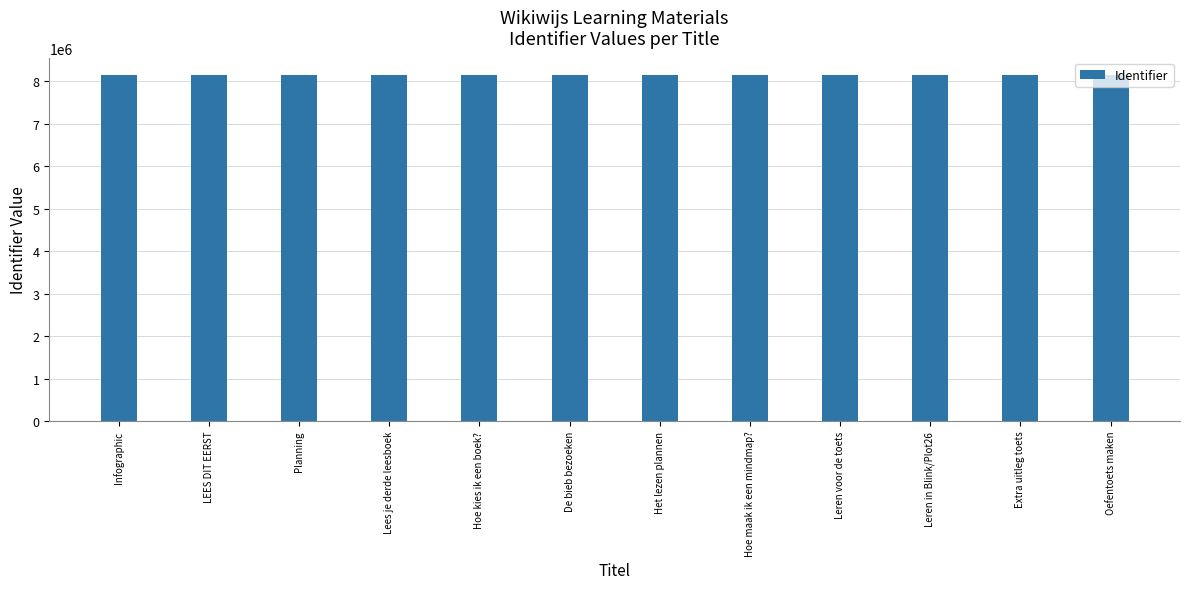

What is the label of the 3rd bar from the right?

Leren in Blink/Plot26